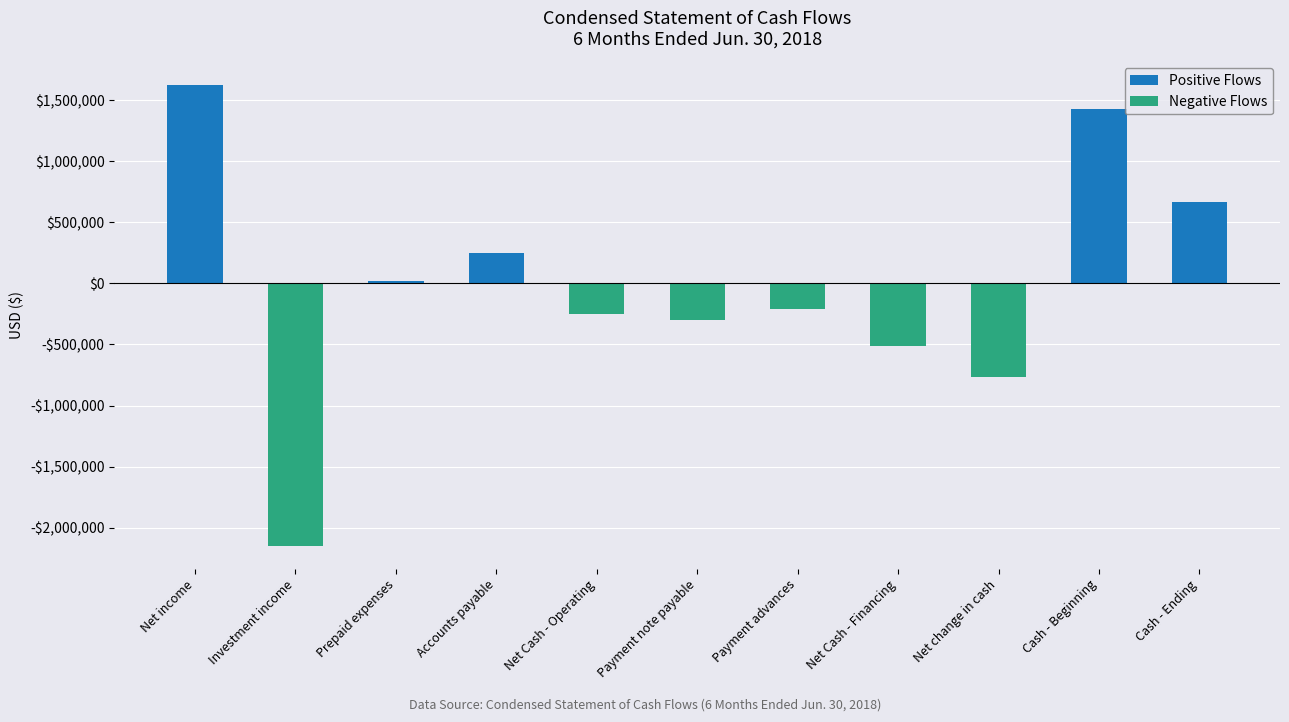

How many values exceed -212573?

5